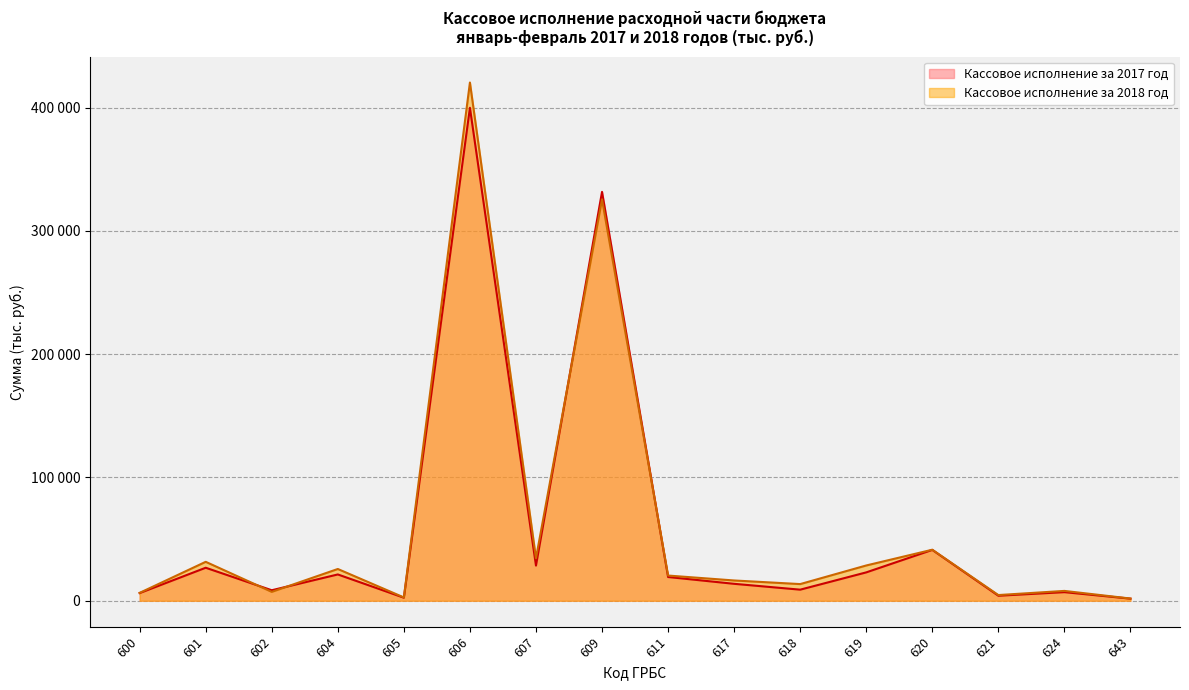

Rank the series by their maximum value, from highest to lowest.

Кассовое исполнение за 2018 год, Кассовое исполнение за 2017 год